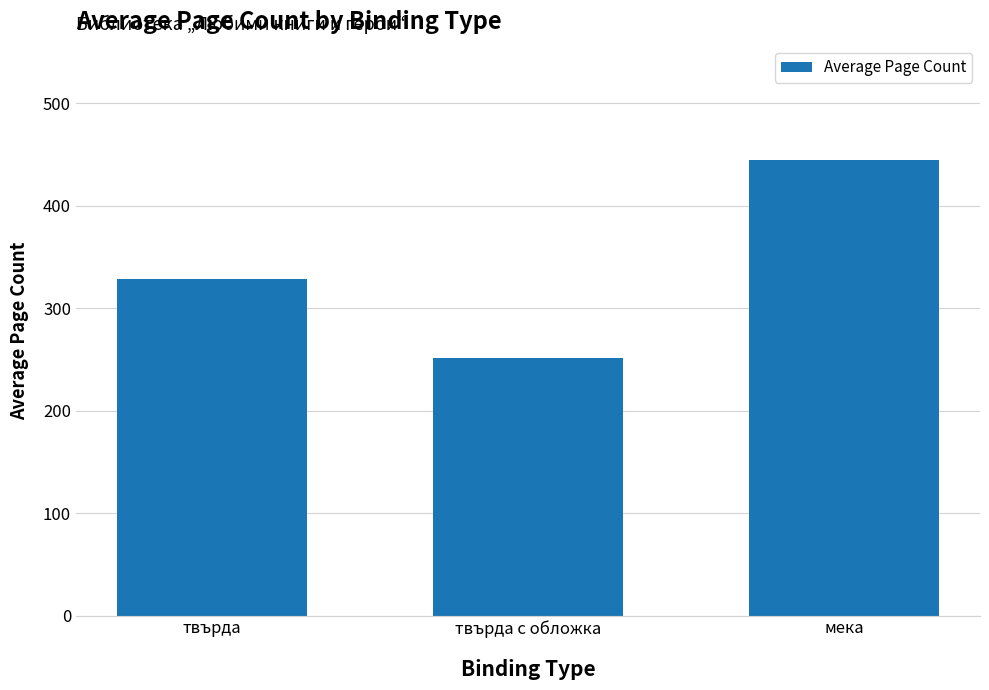

The value at мека is 444.8. True or false?

True